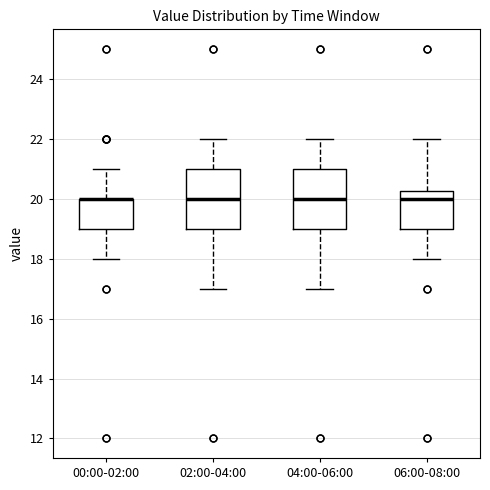

Where does the upper whisker of the box for 06:00-08:00 end on the y-axis? The values are not printed on the chart, so give them approximately, as read against the axis.

22.0